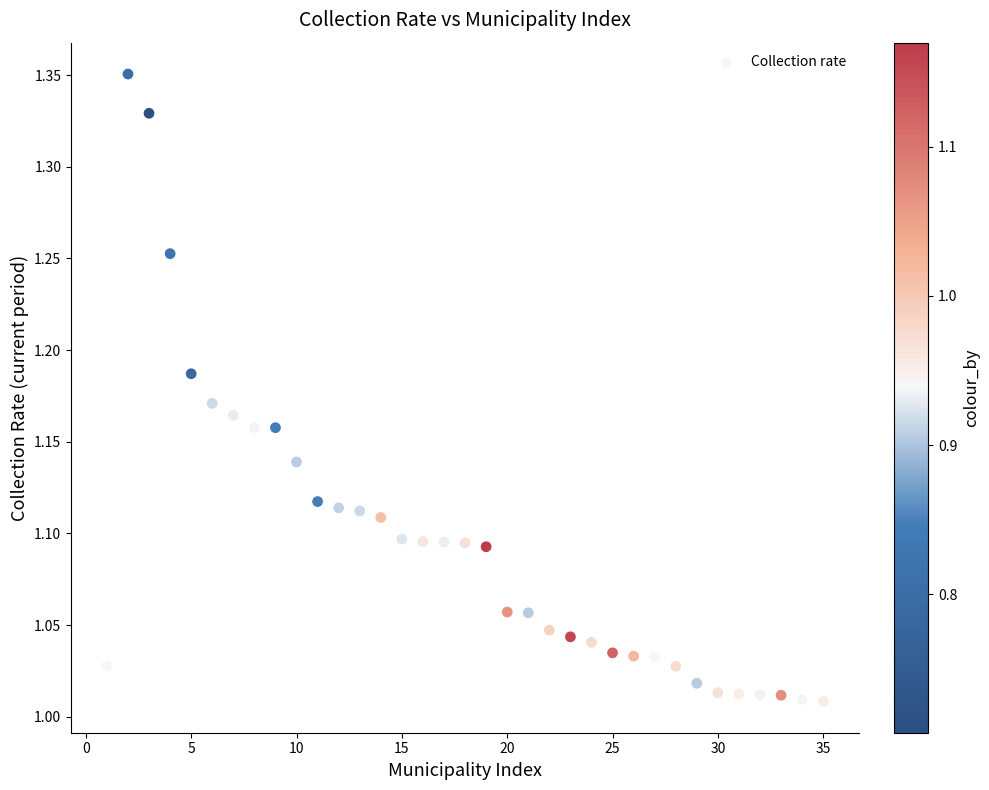

What is the range of Y values (max minus min)?

0.3